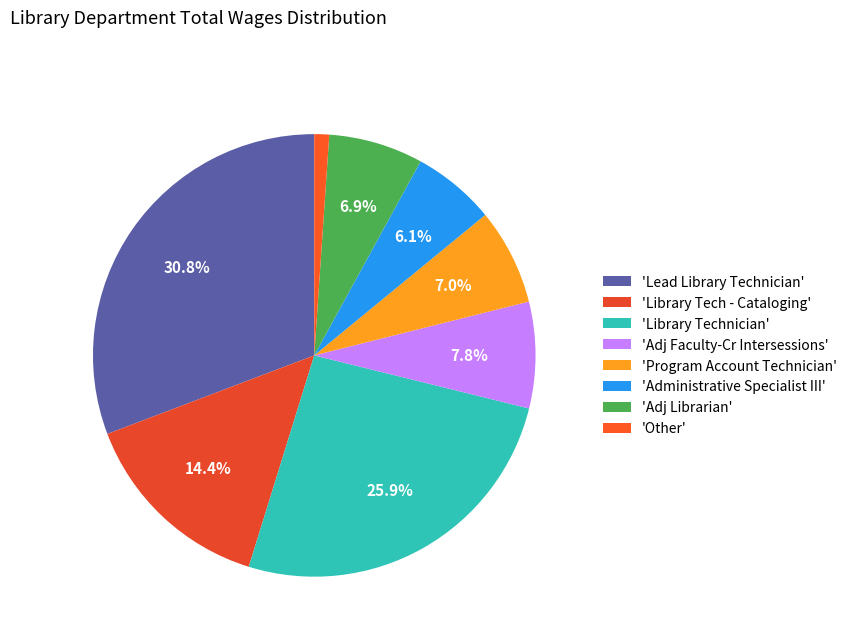

Which slice is the largest?

'Lead Library Technician'